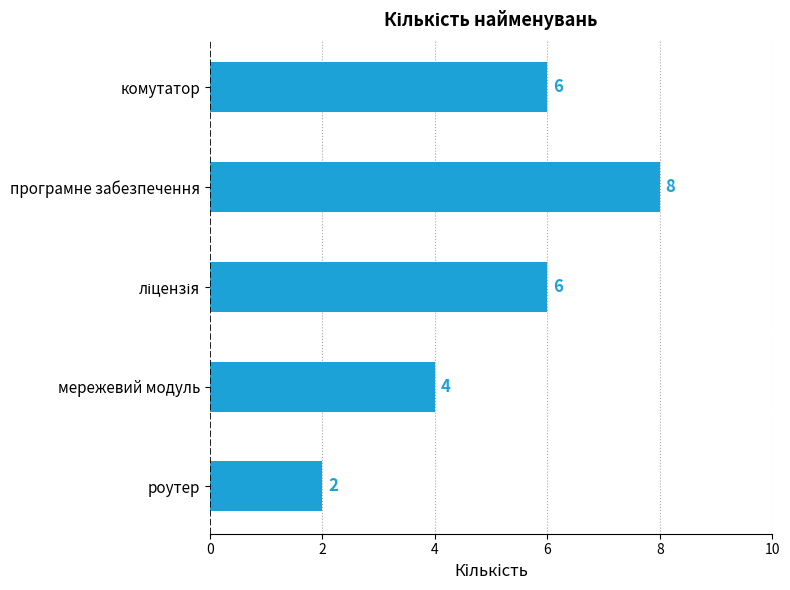

What position from the top is програмне забезпечення?

2